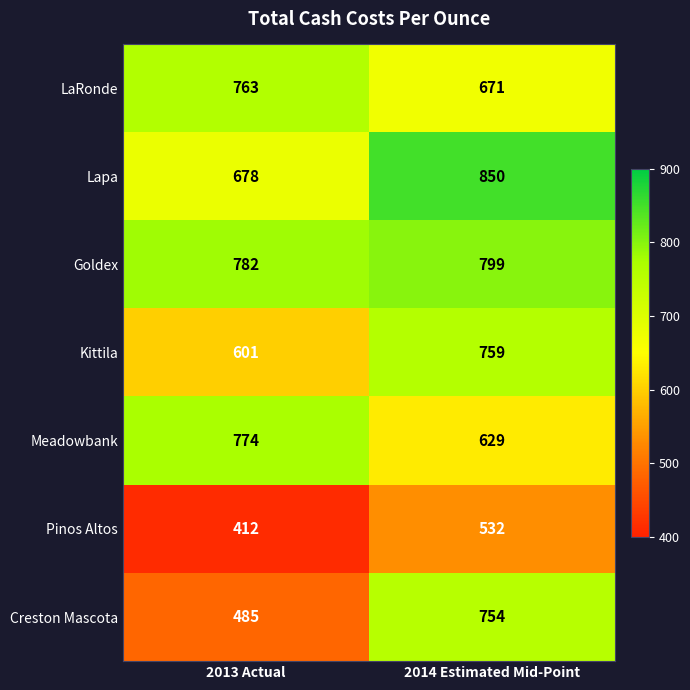

Reading right to left, list all the values displayed in this chart.

LaRonde: 2014 Estimated Mid-Point=671	2013 Actual=763
Lapa: 2014 Estimated Mid-Point=850	2013 Actual=678
Goldex: 2014 Estimated Mid-Point=799	2013 Actual=782
Kittila: 2014 Estimated Mid-Point=759	2013 Actual=601
Meadowbank: 2014 Estimated Mid-Point=629	2013 Actual=774
Pinos Altos: 2014 Estimated Mid-Point=532	2013 Actual=412
Creston Mascota: 2014 Estimated Mid-Point=754	2013 Actual=485